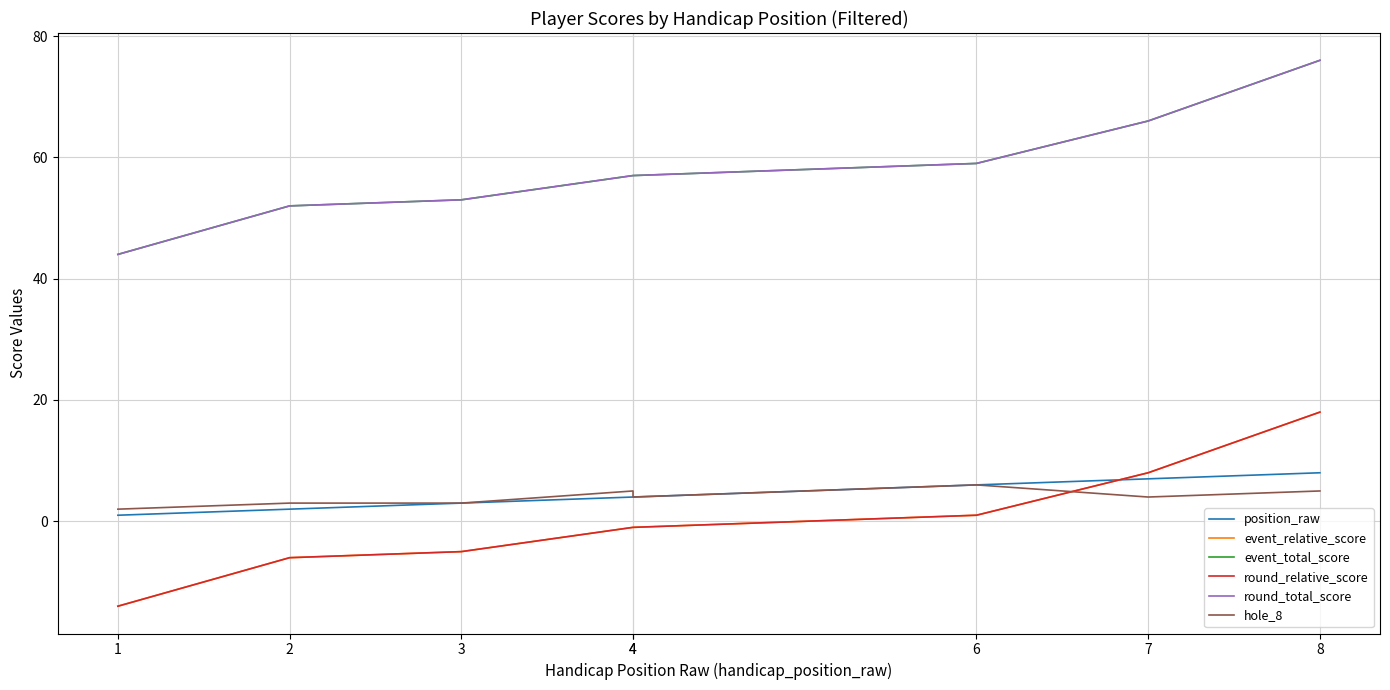

True or false: event_total_score has more than 0 points higher than both neighbors.

False